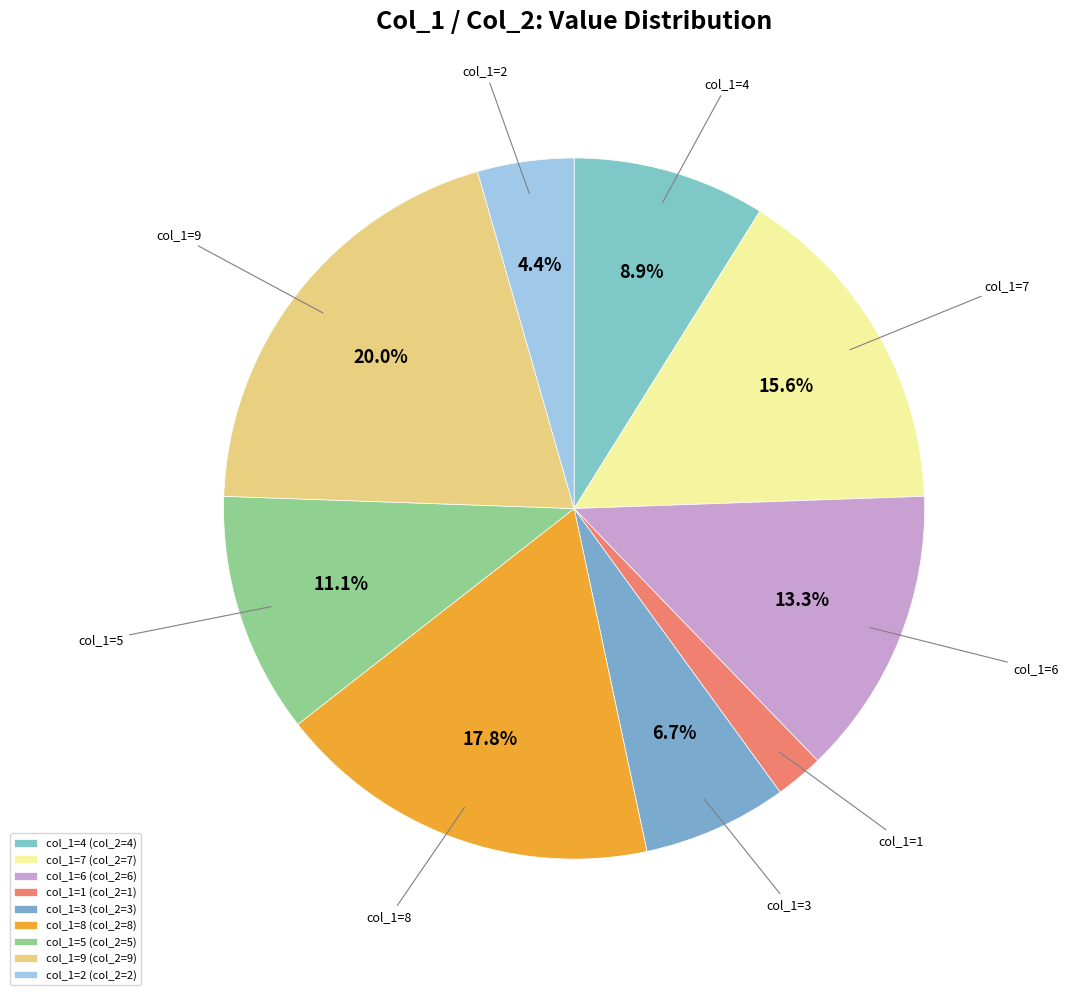

Count the number of slices in the pie.

9